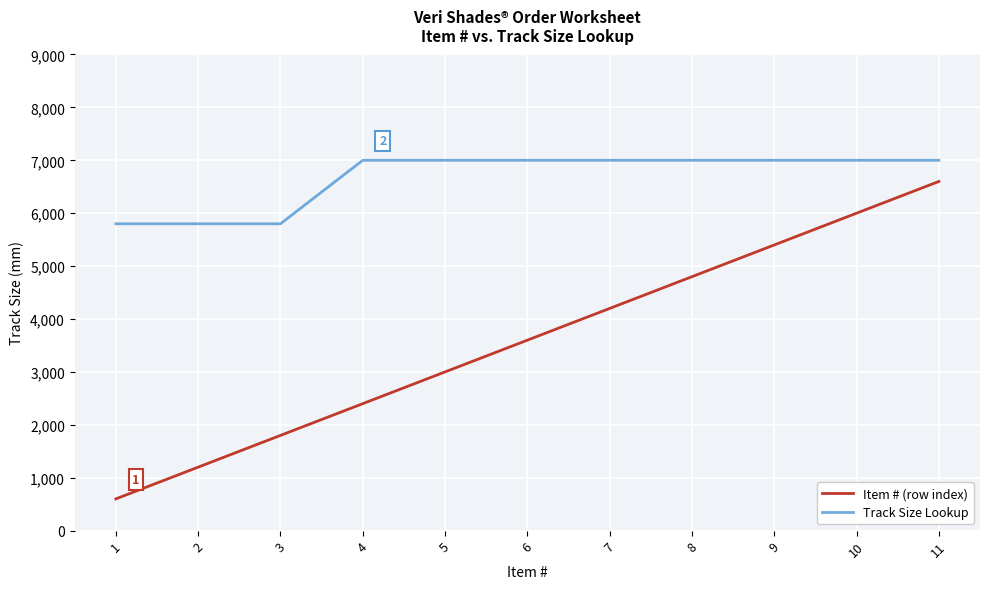

What is the maximum value shown in the chart?

7000